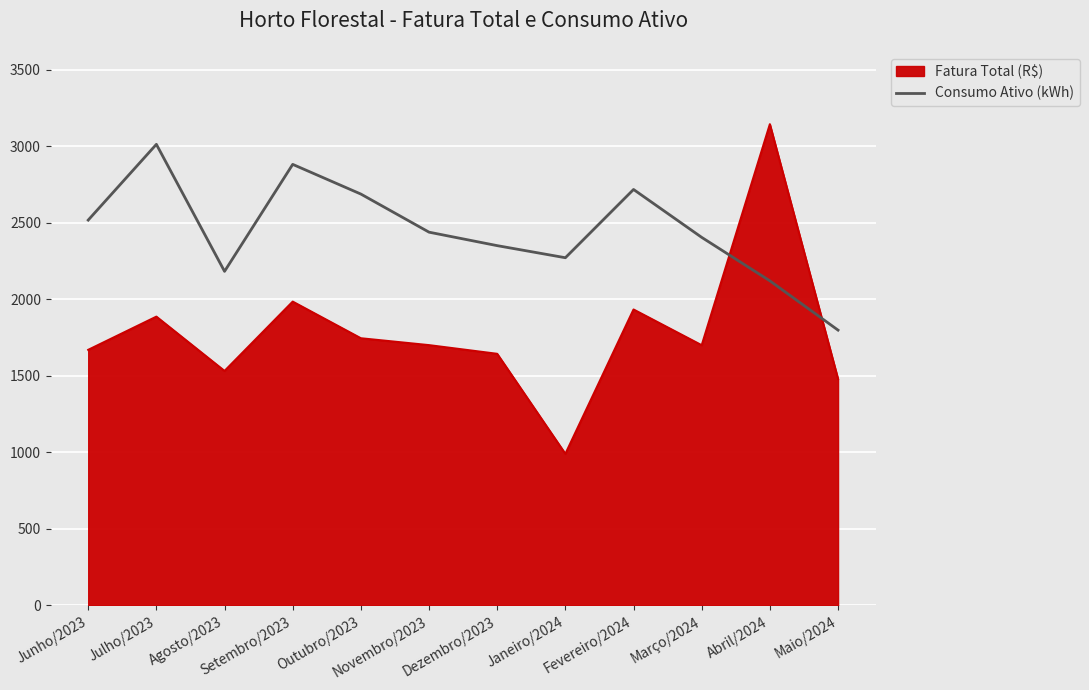

What value does the Fatura Total (R$) series have at Agosto/2023?

1532.3